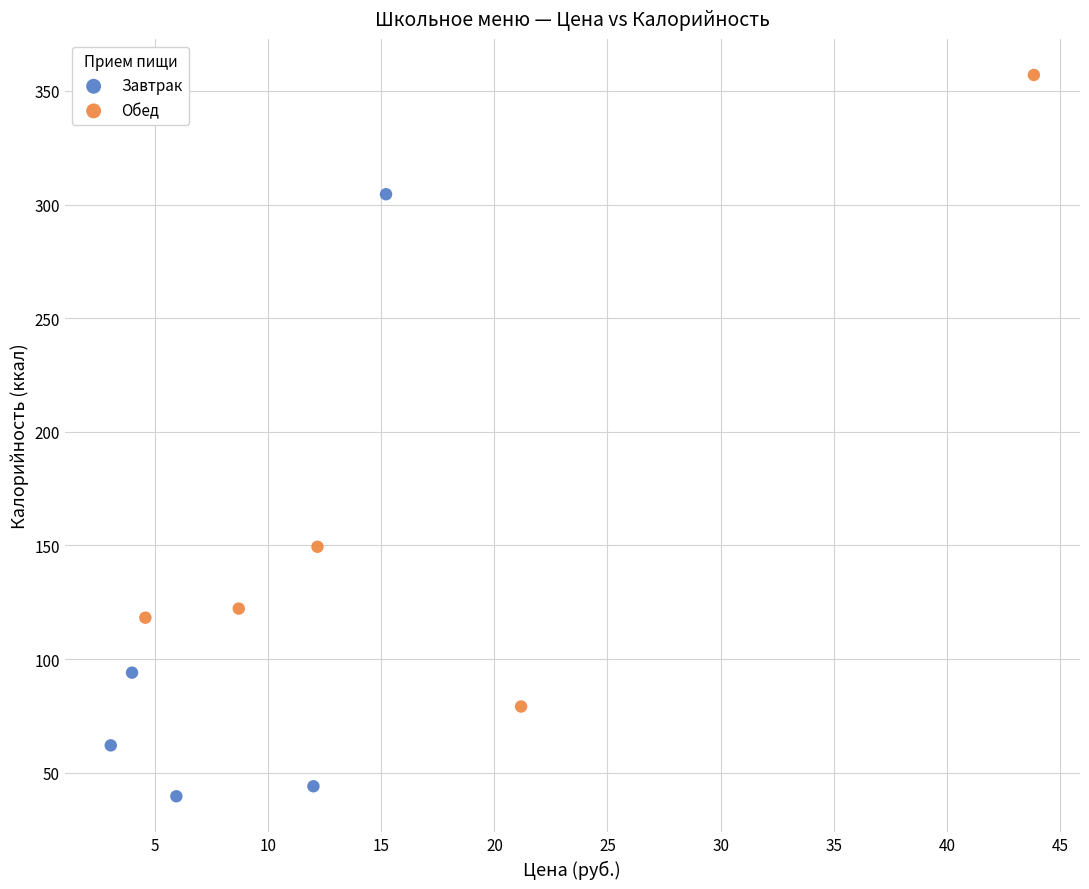

Which series contains the highest Y value?

Обед